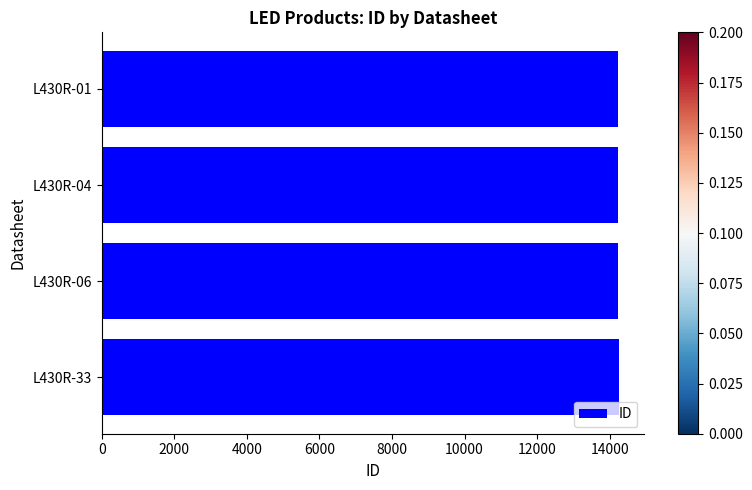

Is it true that the value at L430R-06 is 14242?

True